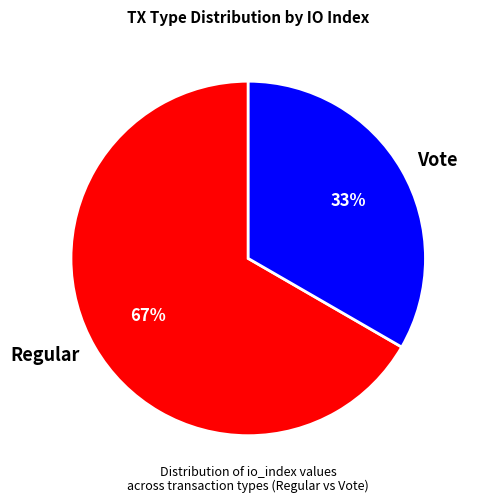

Does any single category account for the majority?

Yes